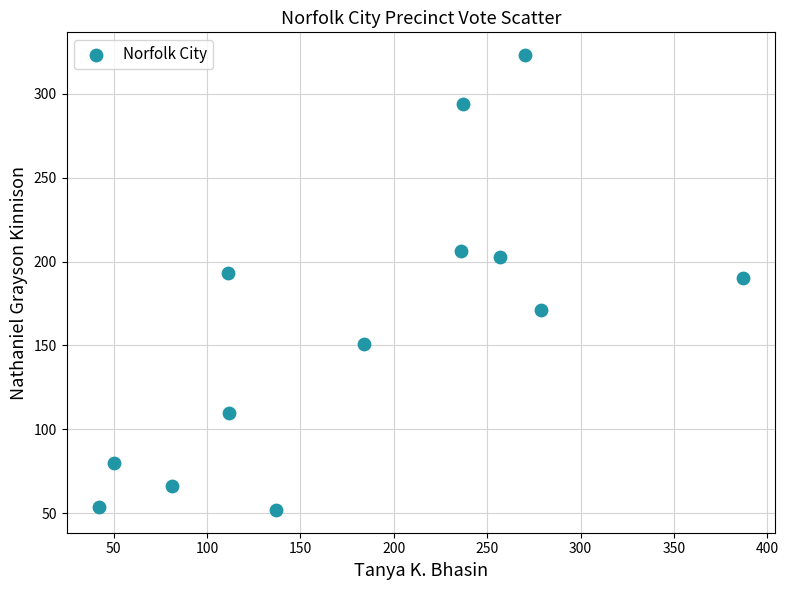

What is the range of X values (max minus min)?

345